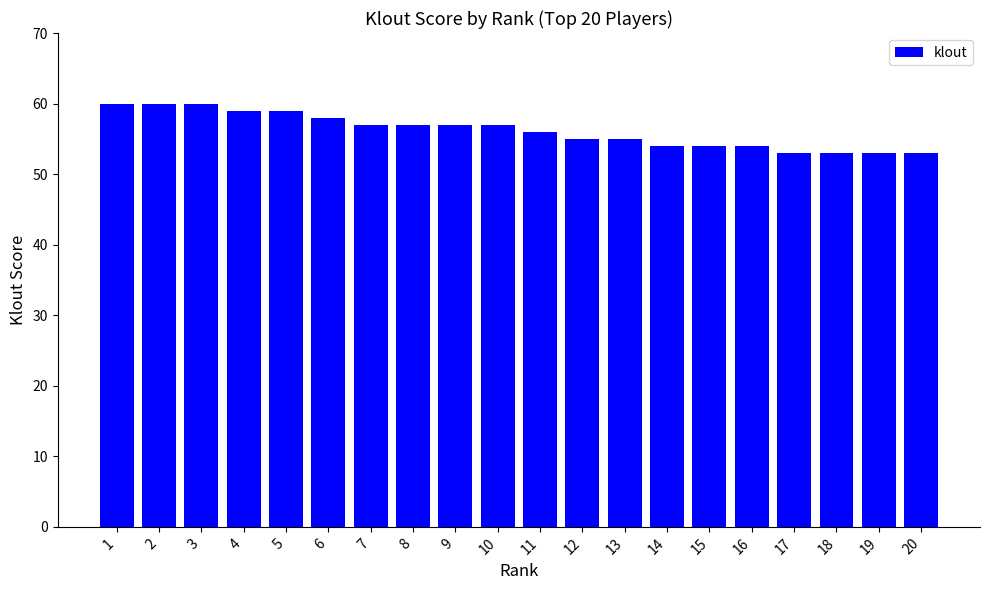

What is the approximate value at 13?

55